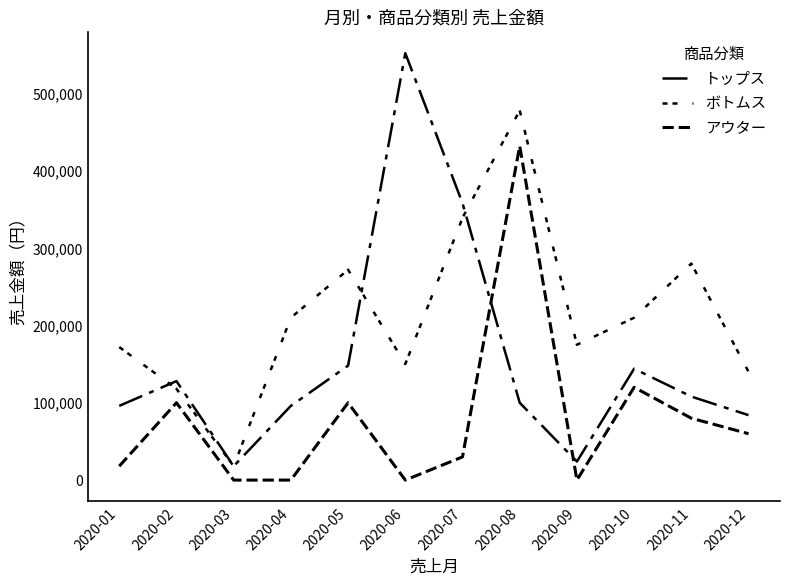

Is this an area chart (filled region under the line)?

No